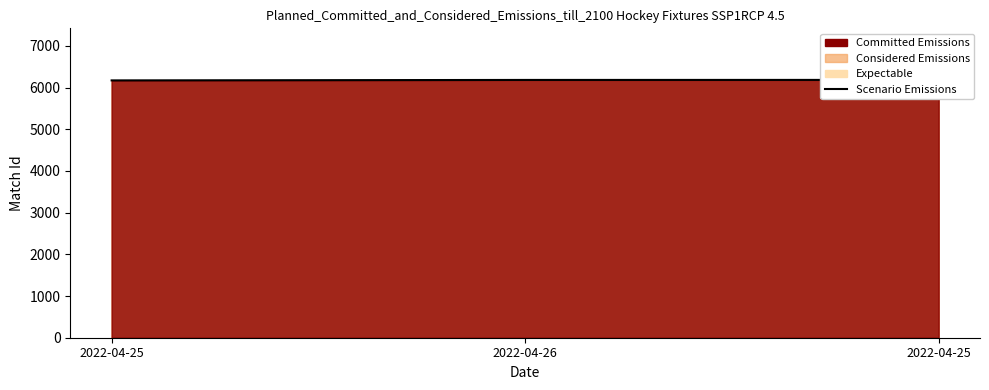

How many values exceed 6183?

1